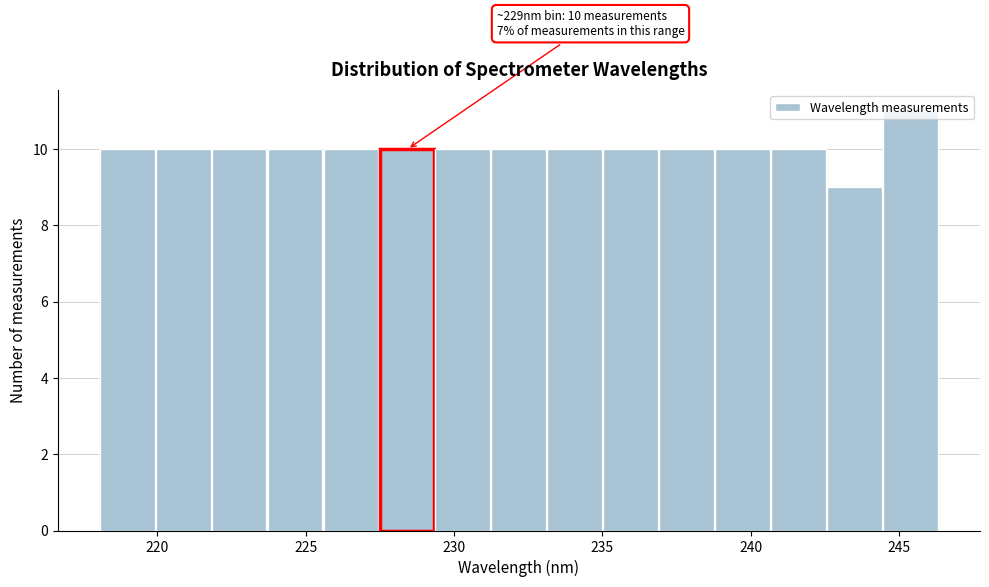

Read against the x-axis, roughly where is the centre of the tallest bar?

245.5